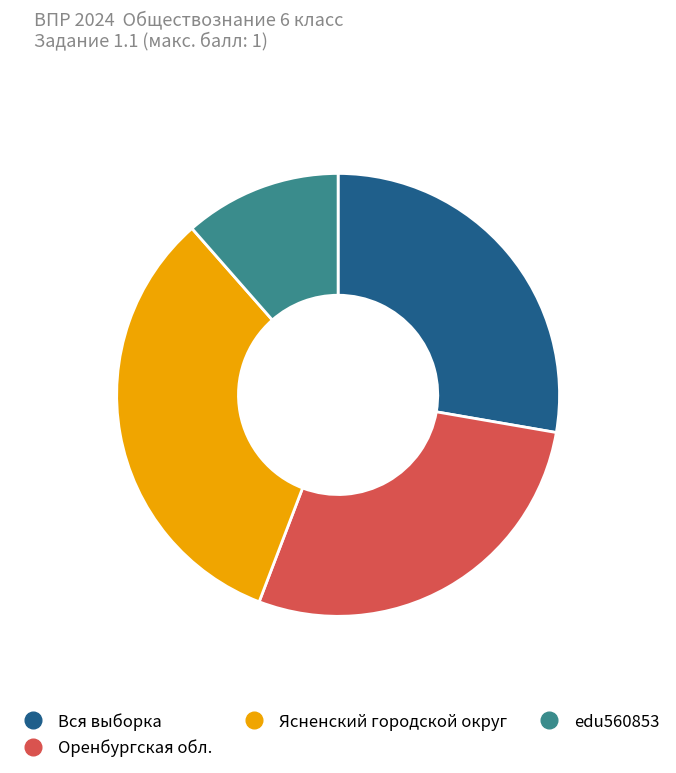

Do Вся выборка and Ясненский городской округ together represent more than half of the pie?

Yes